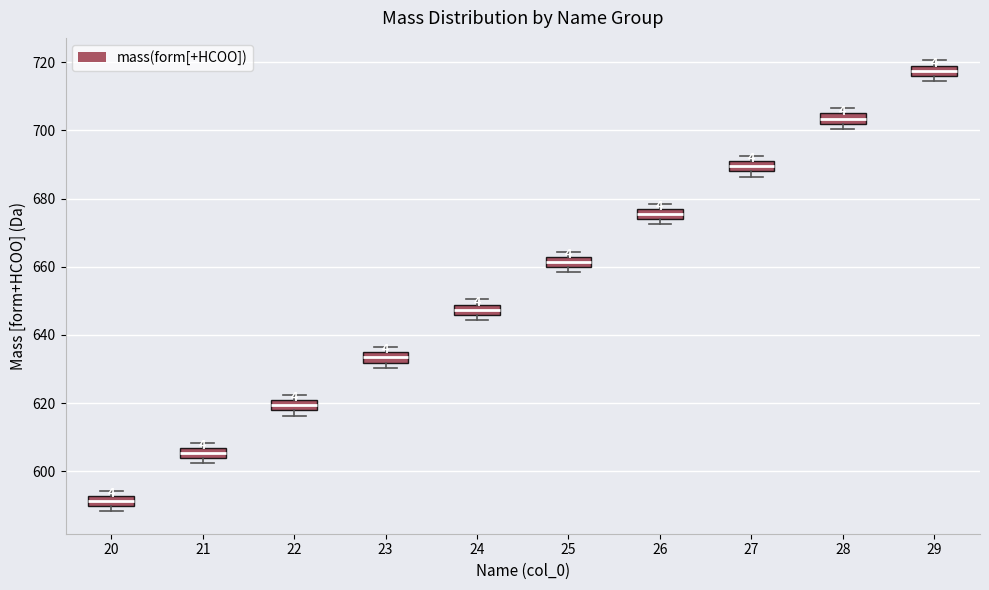

Reading left to right, transcribe this box plot: for each box, give where its median line is, the range the box spans, and where its two whiskers end, as read against the y-axis. The values are not printed on the chart, so give them approximately, as read against the axis.

20: median 592 (inside the box), box 590 to 592, whiskers 588 to 594
21: median 606 (inside the box), box 604 to 606, whiskers 602 to 608
22: median 620 (inside the box), box 618 to 620, whiskers 616 to 622
23: median 634 (inside the box), box 632 to 634, whiskers 630 to 636
24: median 648 (inside the box), box 646 to 648, whiskers 644 to 650
25: median 662 (inside the box), box 660 to 662, whiskers 658 to 664
26: median 676 (inside the box), box 674 to 676, whiskers 672 to 678
27: median 690 (inside the box), box 688 to 690, whiskers 686 to 692
28: median 704 (inside the box), box 702 to 704, whiskers 700 to 706
29: median 718, box 716 to 720, whiskers 714 to 720 (just above the box's upper edge)